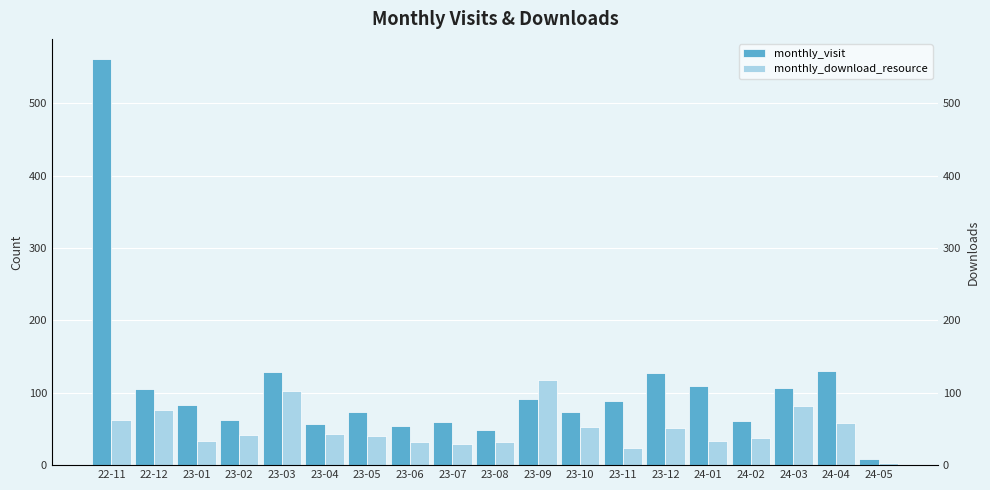

What position from the right is 24-05?

1